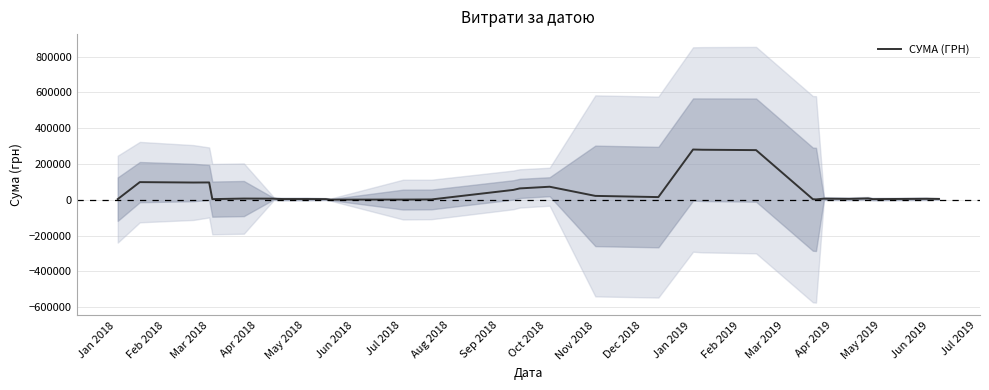

What is the maximum value for СУМА (ГРН)?

281177.0